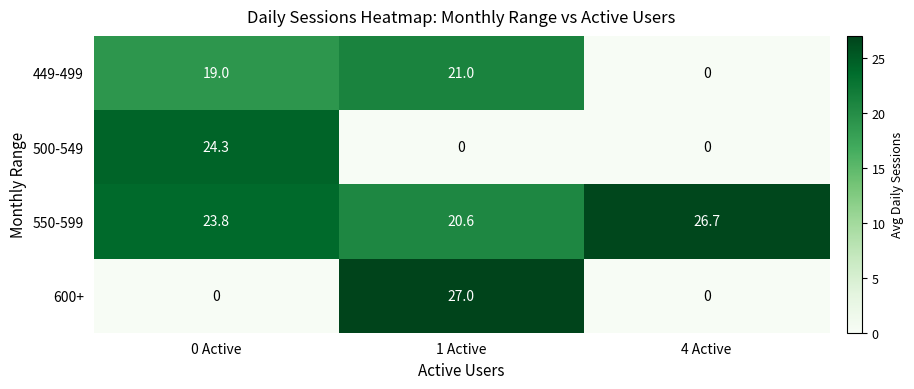

Reading left to right, what are all the values shown in this chart?

449-499: 0 Active=19.0	1 Active=21.0	4 Active=0.0
500-549: 0 Active=24.3	1 Active=0.0	4 Active=0.0
550-599: 0 Active=23.8	1 Active=20.6	4 Active=26.7
600+: 0 Active=0.0	1 Active=27.0	4 Active=0.0